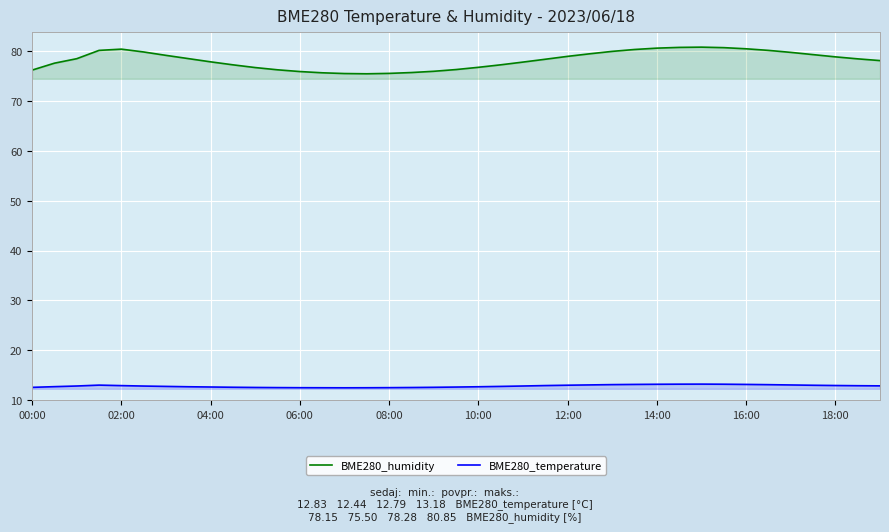

Which series has the largest total across all categories?

BME280_humidity